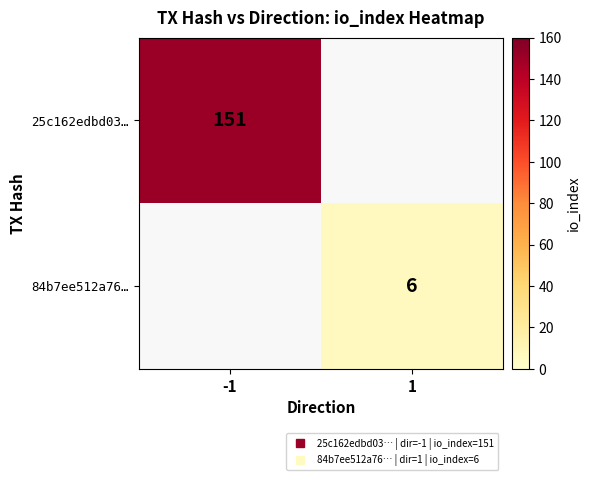

Which category has the lowest value in the 25c162edbd03… series?

-1